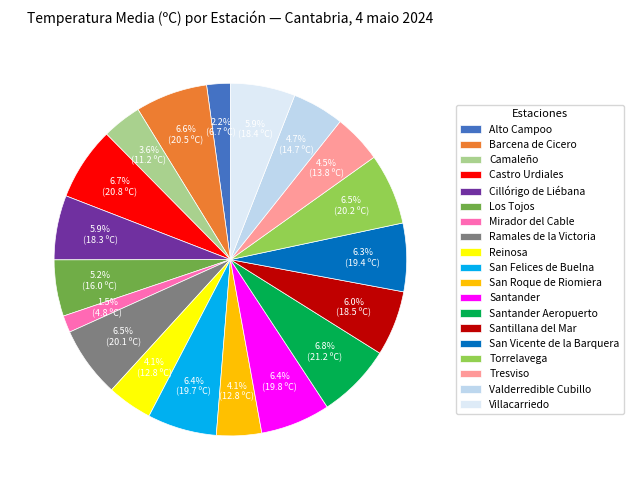

To the nearest percent, what percentage of the pie is Tresviso?

4%